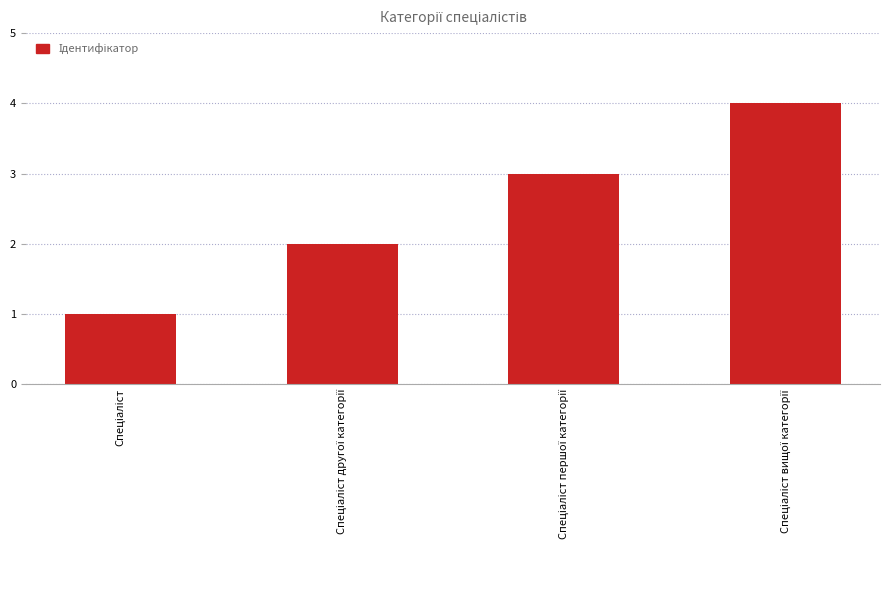

What is the maximum value shown in the chart?

4